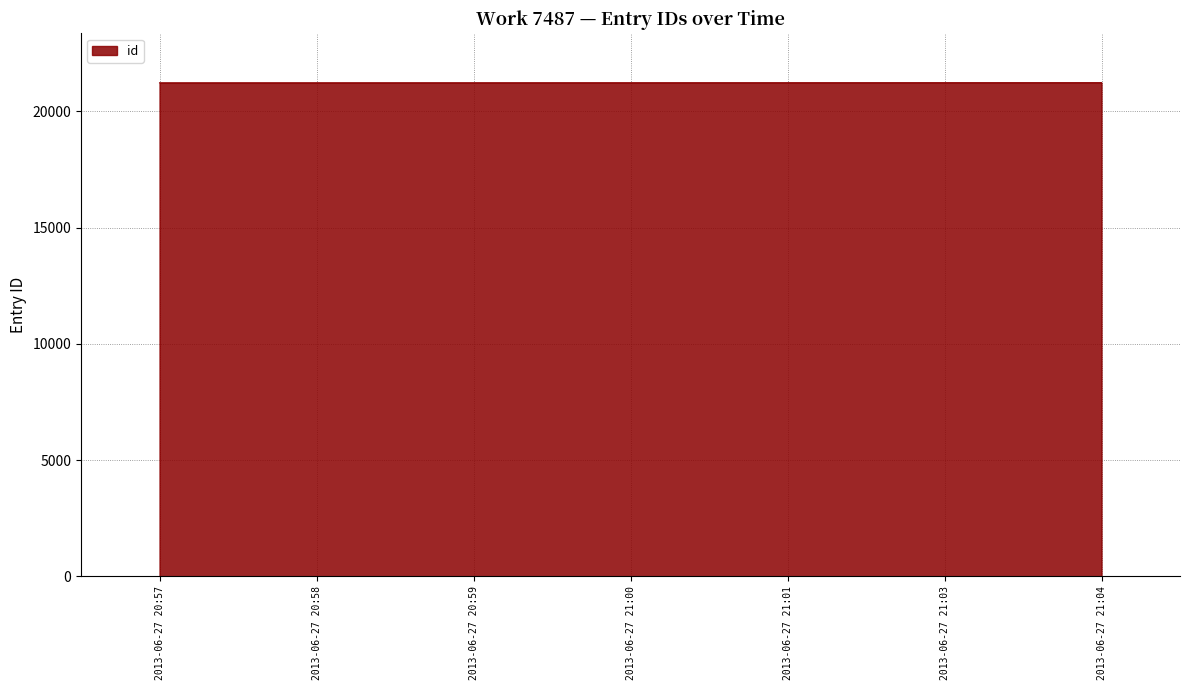

Is it true that the value at 2013-06-27 21:00 is 21226?

True